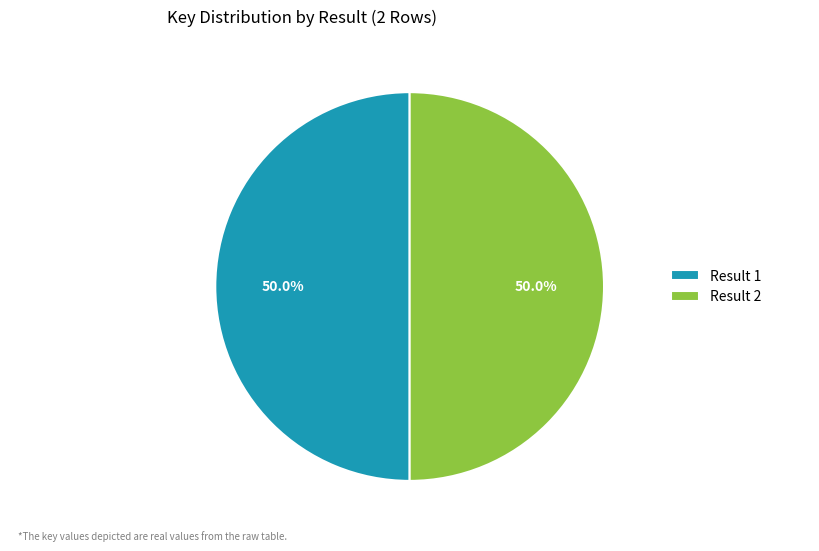

Approximately how many times larger is the value at Result 2 compared to Result 1?

1.0